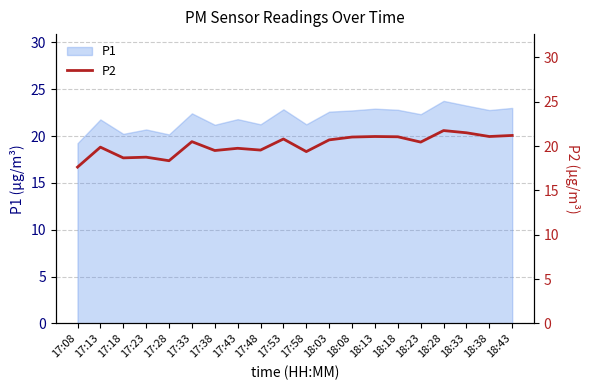

At which label does P1 reach its minimum?

17:08